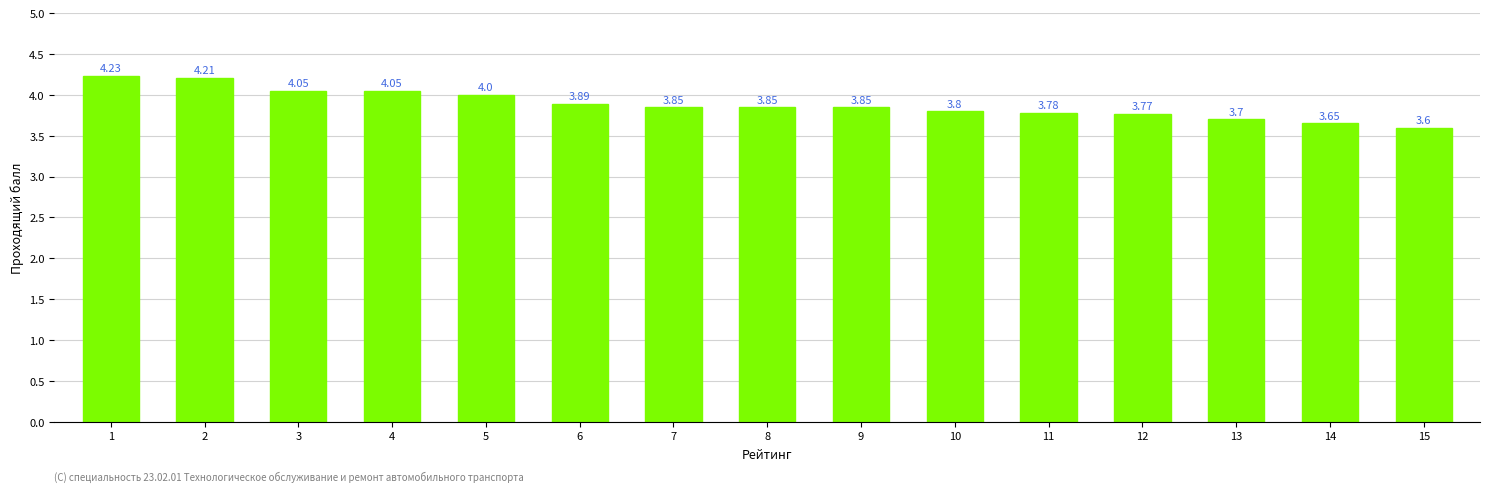

True or false: the data shows 1.5 at 1.

False